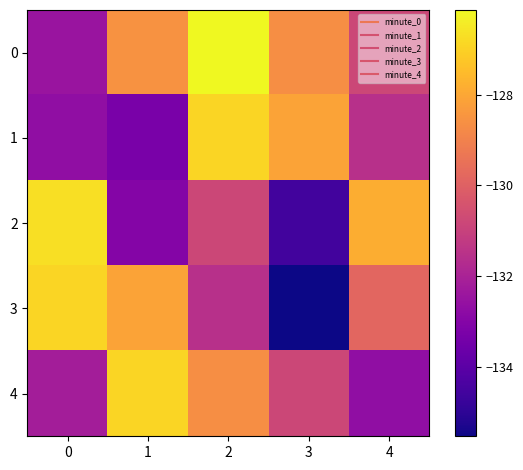

What is the spread (max minus min) of values at 2?

5.4